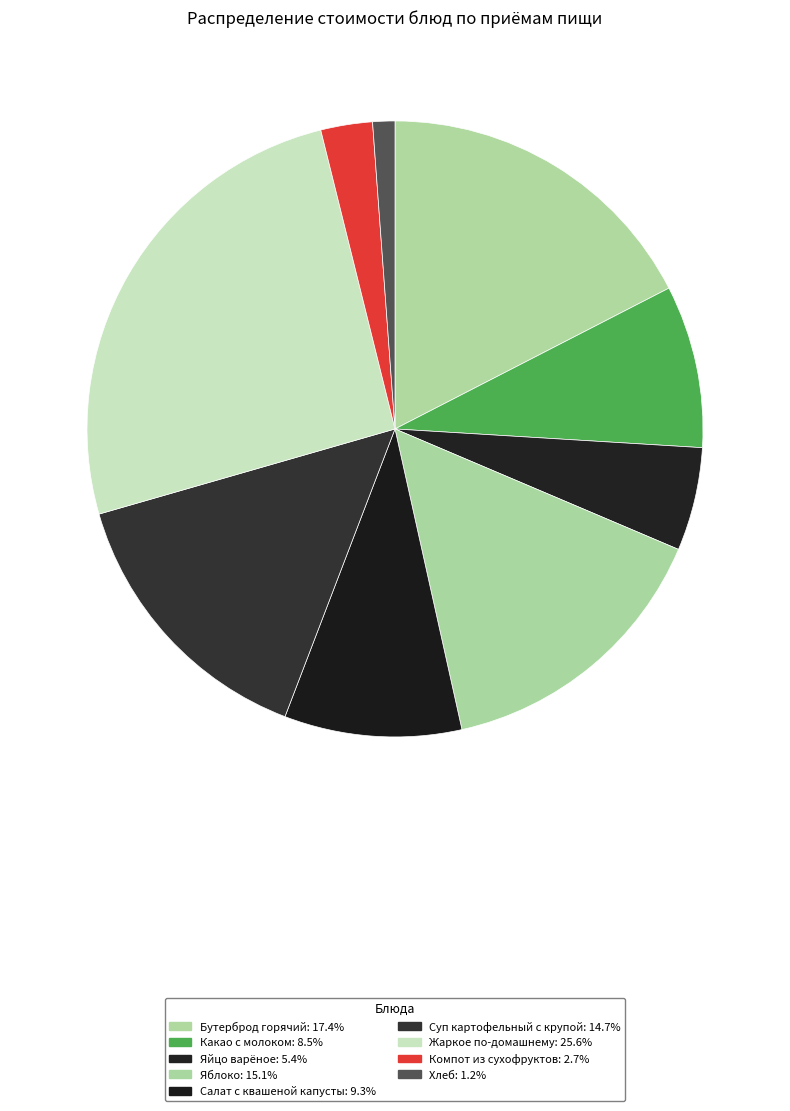

How many segments does this pie chart have?

9